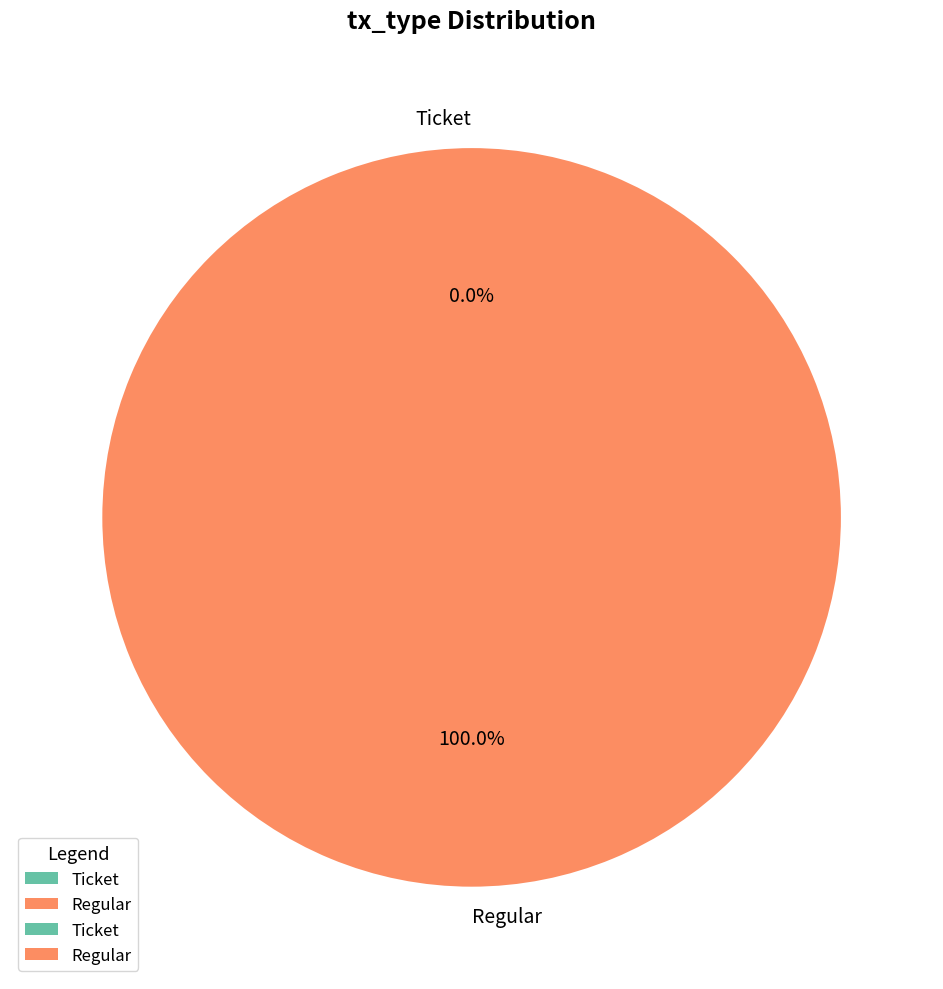

How many slices are in this pie chart?

2